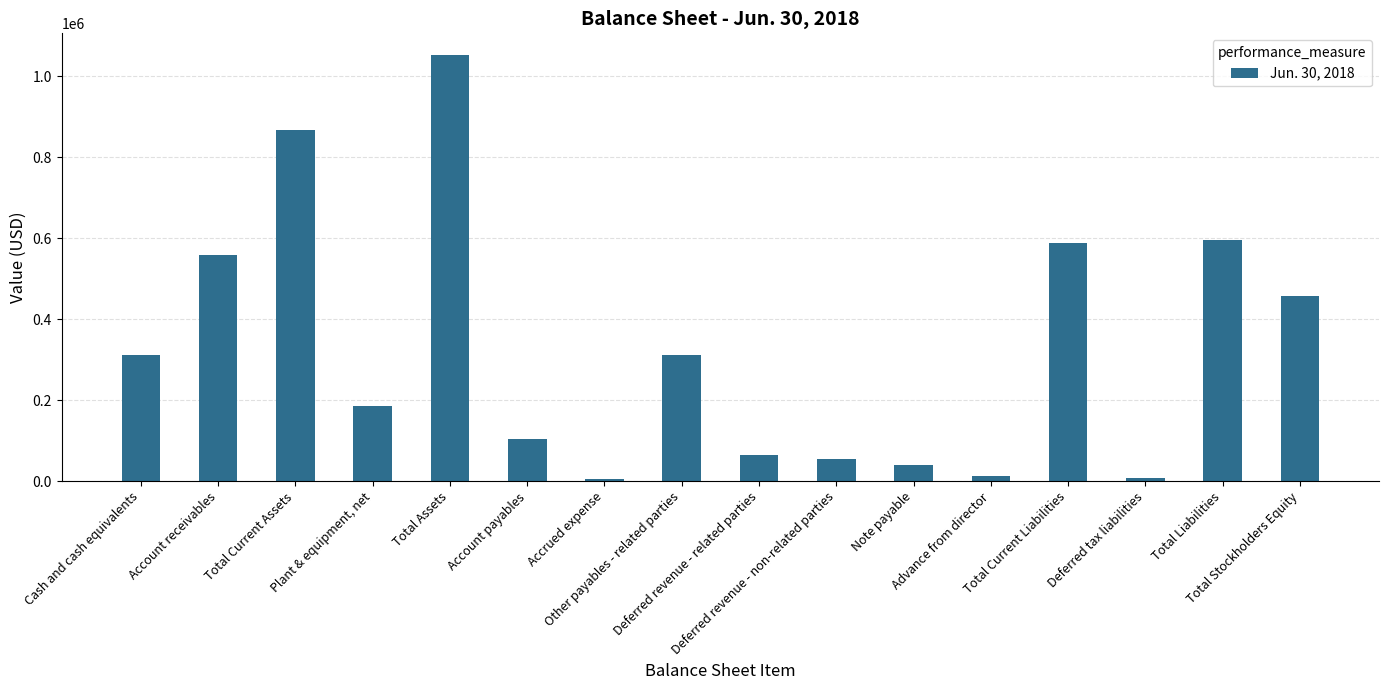

How many bars are there in total?

16